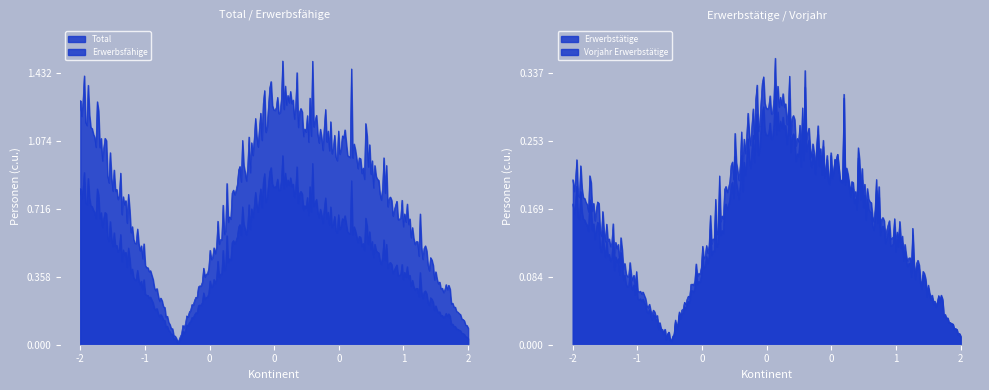

List the series in order of their peak value, lowest first.

Vorjahr Erwerbstätige, Erwerbstätige, Erwerbsfähige, Total